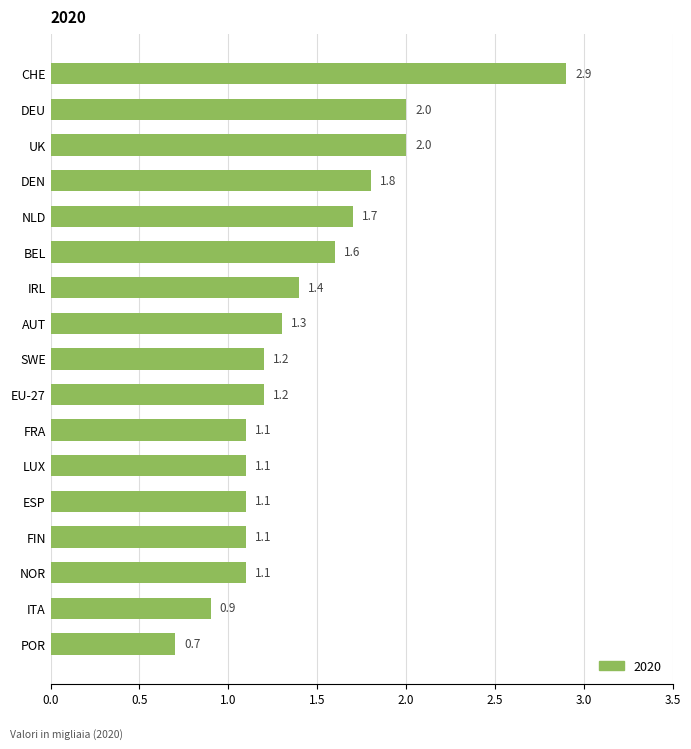

What is the smallest value displayed?

0.7